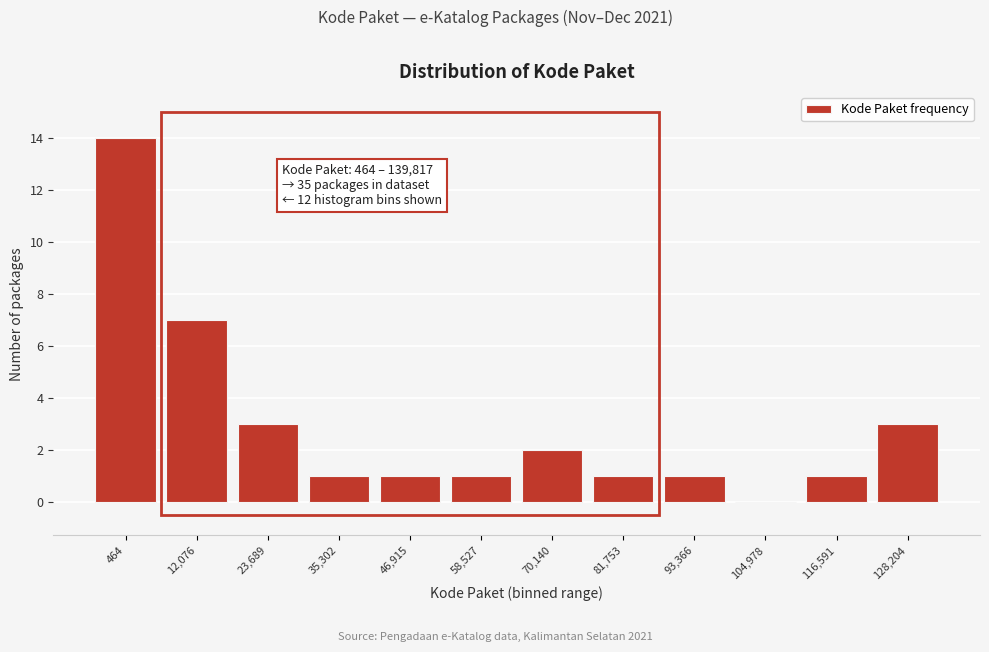

Reading left to right, extract all data points from this chart.

464=14	12,076=7	23,689=3	35,302=1	46,915=1	58,527=1	70,140=2	81,753=1	93,366=1	104,978=0	116,591=1	128,204=3